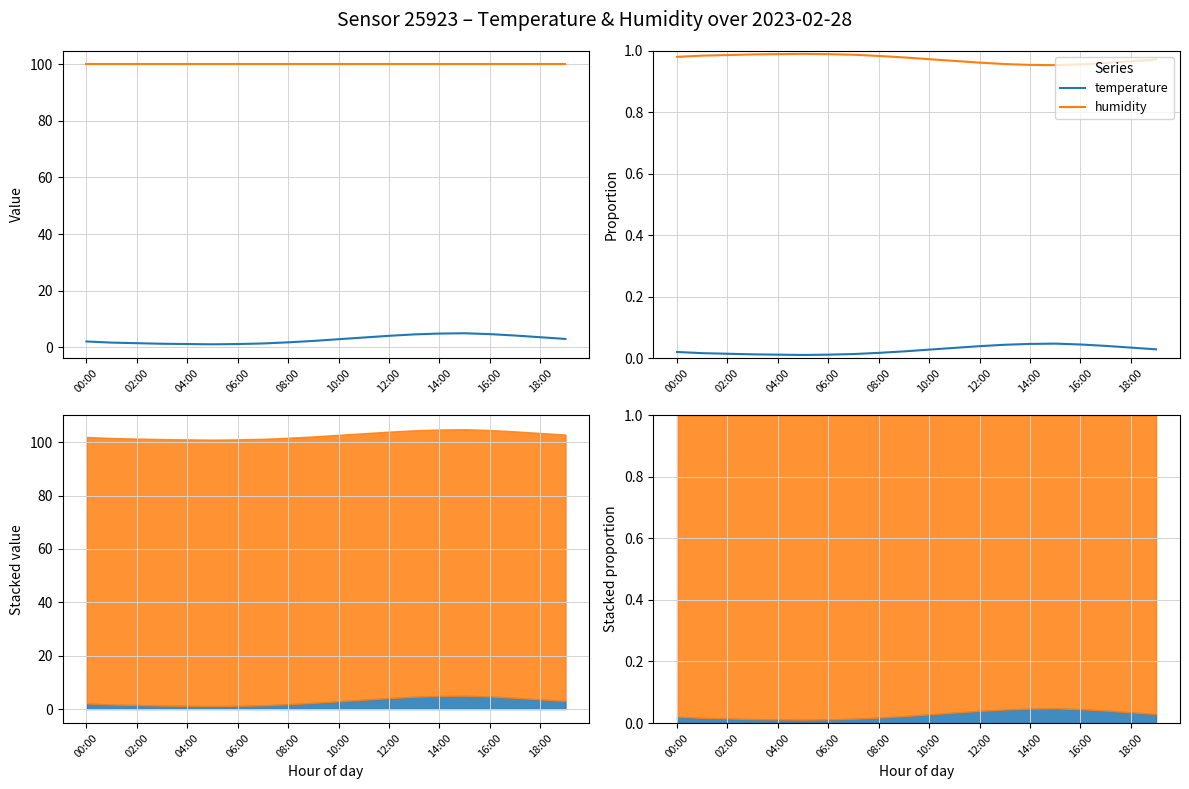

Is this an area chart (filled region under the line)?

No